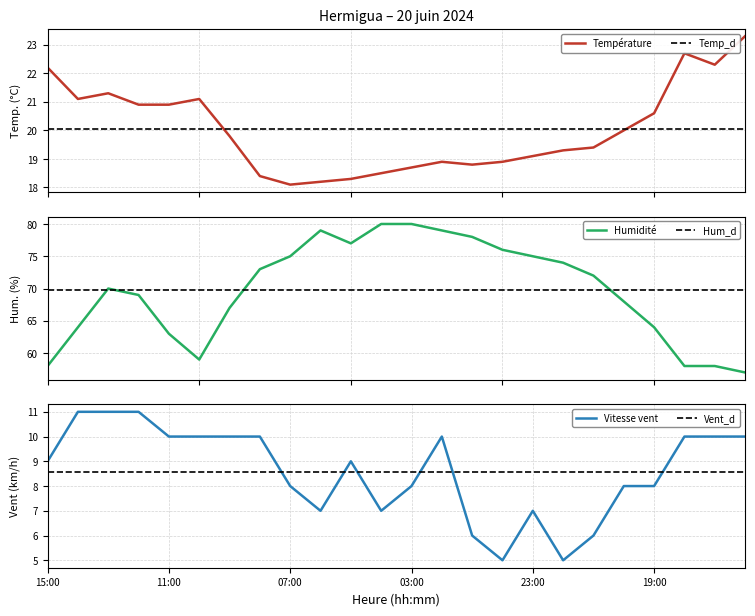

What is the average value of the Température (ºC) series?

20.0